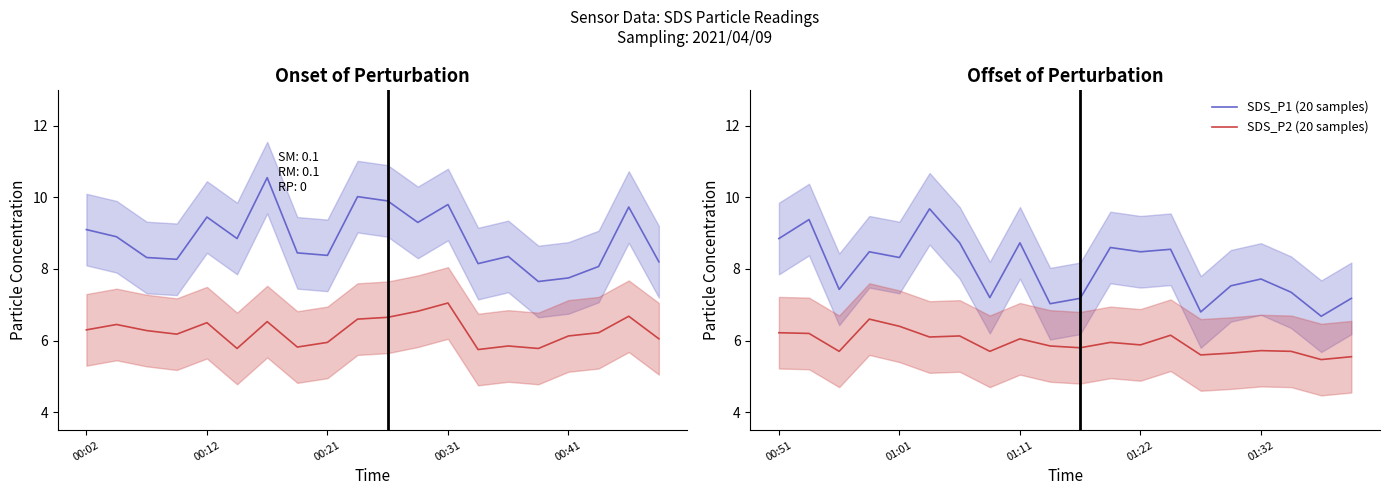

True or false: SDS_P2 (20 samples) and SDS_P1 (20 samples) cross at least once.

False